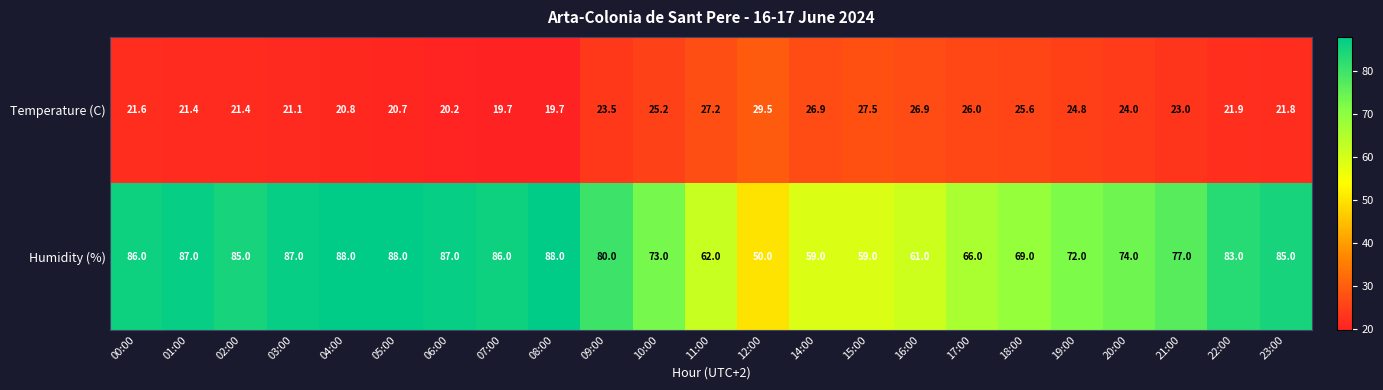

The value of Humidity (%) at 08:00 is 88.0. True or false?

True